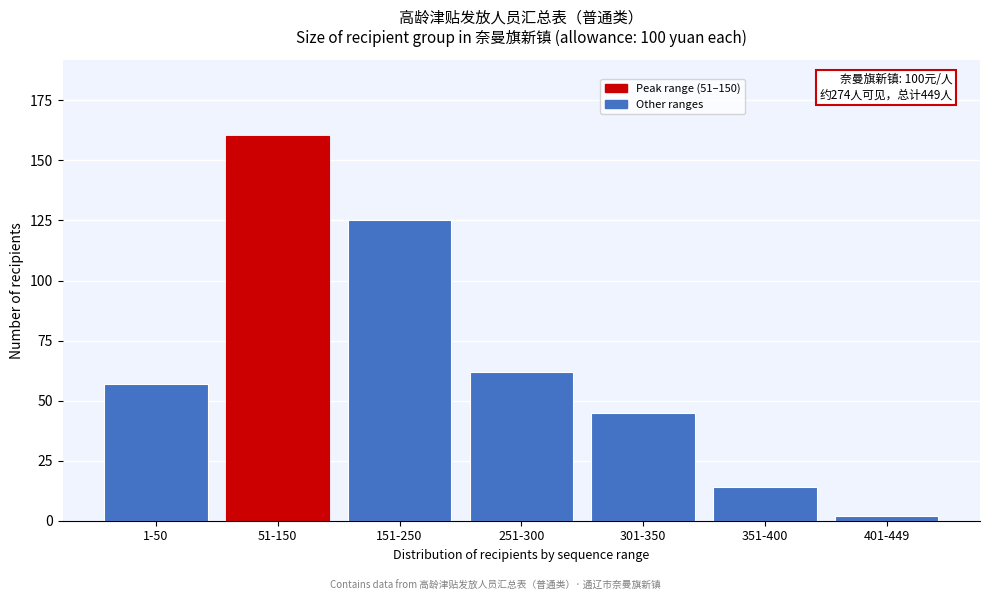

Reading left to right, list all the values displayed in this chart.

1-50=57	51-150=160	151-250=125	251-300=62	301-350=45	351-400=14	401-449=2